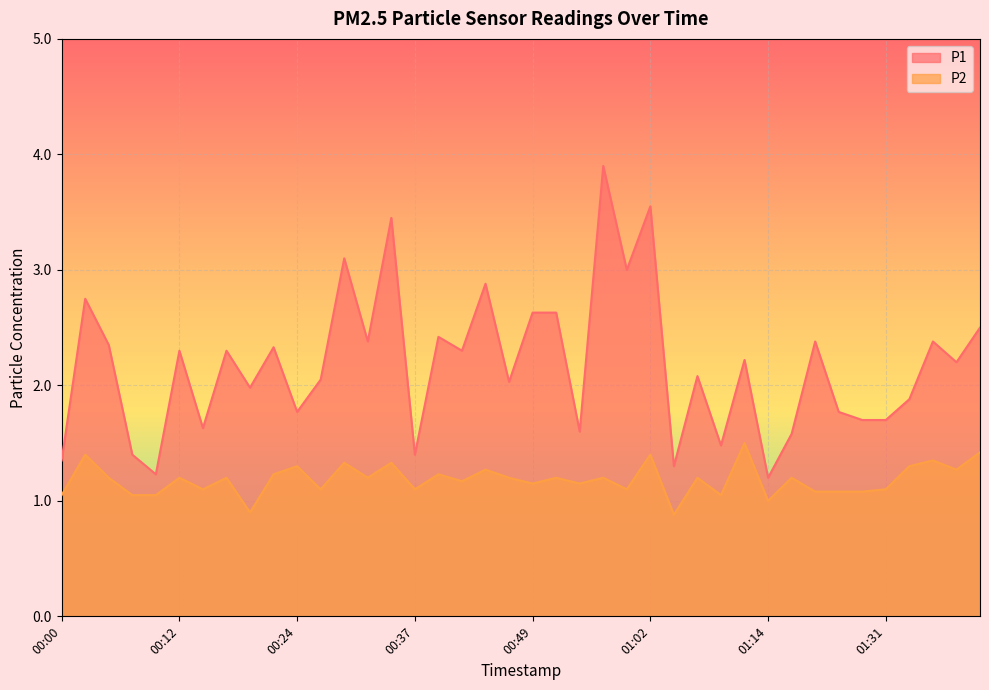

Reading left to right, what are all the values shown in this chart?

P1: 00:00=1.4	00:02=2.8	00:05=2.4	00:07=1.4	00:10=1.2	00:12=2.3	00:15=1.6	00:17=2.3	00:20=2.0	00:22=2.3	00:24=1.8	00:27=2.0	00:29=3.1	00:32=2.4	00:34=3.5	00:37=1.4	00:39=2.4	00:42=2.3	00:44=2.9	00:47=2.0	00:49=2.6	00:52=2.6	00:54=1.6	00:57=3.9	00:59=3.0	01:02=3.5	01:04=1.3	01:07=2.1	01:09=1.5	01:12=2.2	01:14=1.2	01:17=1.6	01:22=2.4	01:25=1.8	01:28=1.7	01:31=1.7	01:36=1.9	01:38=2.4	01:41=2.2	01:43=2.5
P2: 00:00=1.1	00:02=1.4	00:05=1.2	00:07=1.1	00:10=1.1	00:12=1.2	00:15=1.1	00:17=1.2	00:20=0.9	00:22=1.2	00:24=1.3	00:27=1.1	00:29=1.3	00:32=1.2	00:34=1.3	00:37=1.1	00:39=1.2	00:42=1.2	00:44=1.3	00:47=1.2	00:49=1.1	00:52=1.2	00:54=1.1	00:57=1.2	00:59=1.1	01:02=1.4	01:04=0.9	01:07=1.2	01:09=1.1	01:12=1.5	01:14=1.0	01:17=1.2	01:22=1.1	01:25=1.1	01:28=1.1	01:31=1.1	01:36=1.3	01:38=1.4	01:41=1.3	01:43=1.4